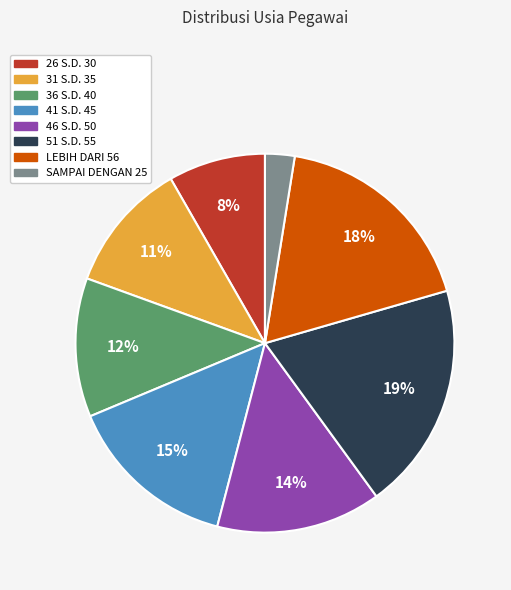

What is the ratio of the value at 41 S.D. 45 to the value at 36 S.D. 40?

1.2